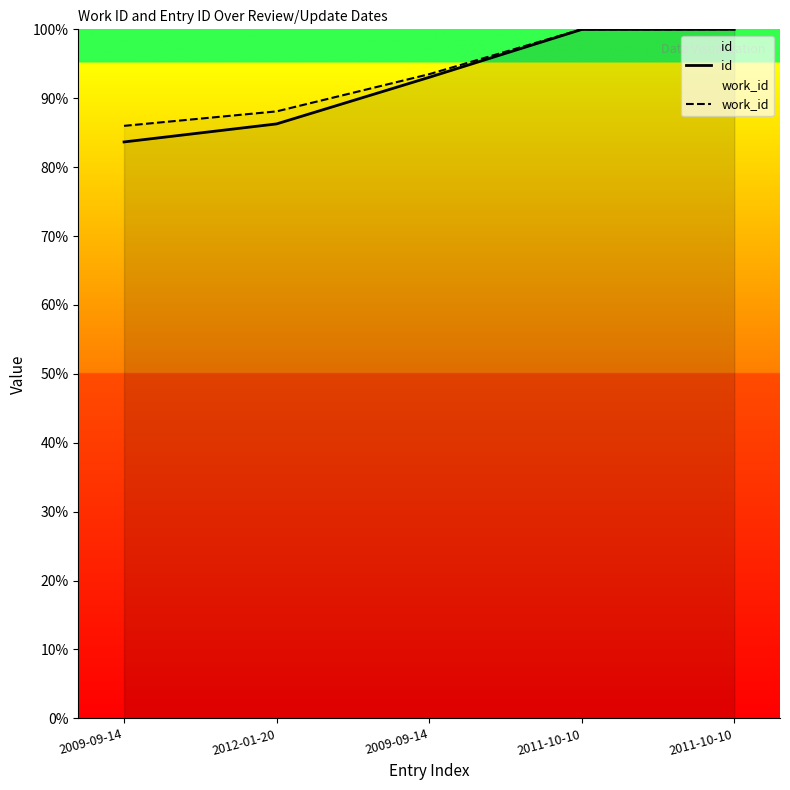

At which label does id first exceed 93?

2009-09-14